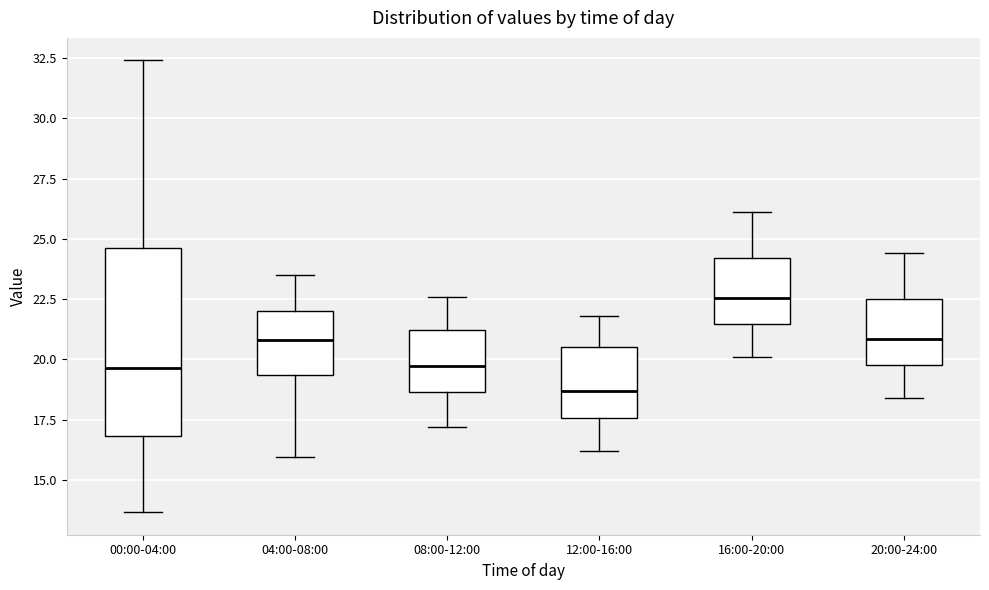

Where does the upper whisker of the box for 12:00-16:00 end on the y-axis? The values are not printed on the chart, so give them approximately, as read against the axis.

22.0